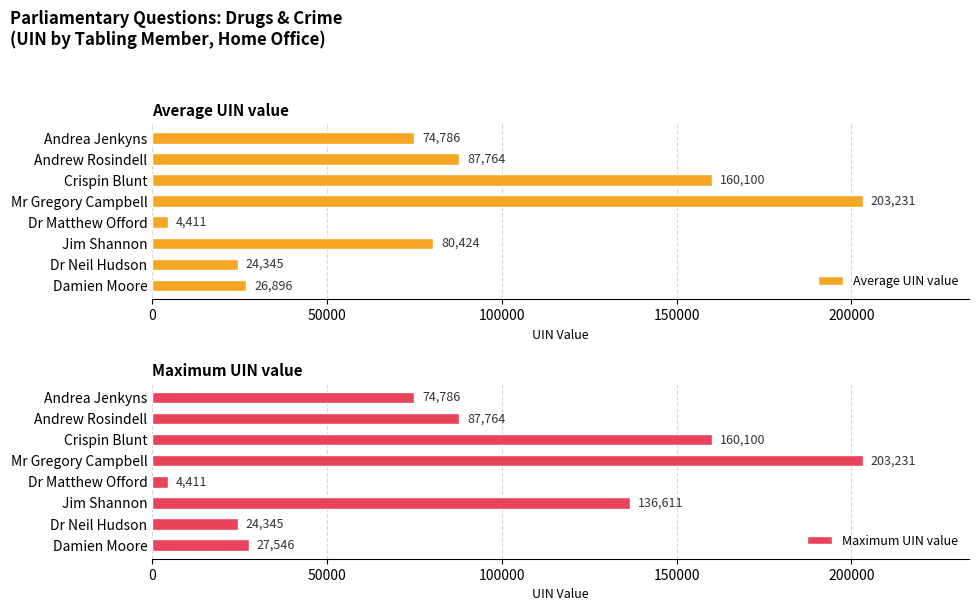

What is the maximum value for Average UIN value?

203231.0